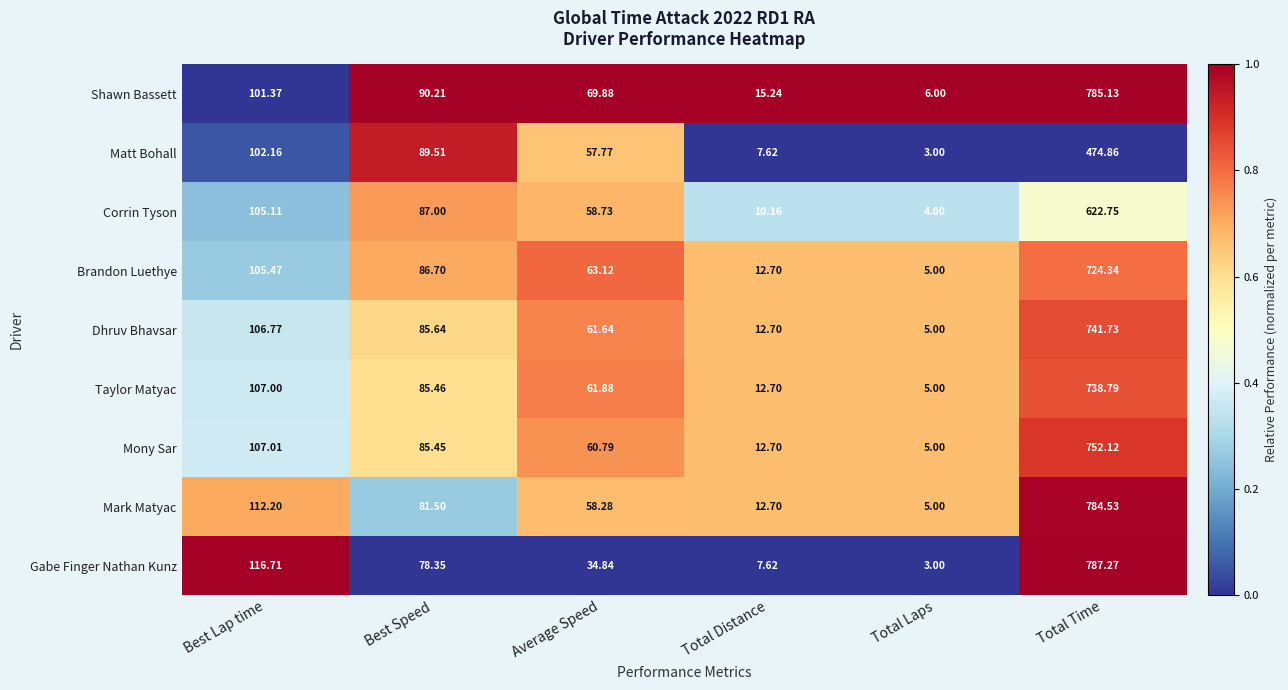

Which series has the largest total across all categories?

Shawn Bassett